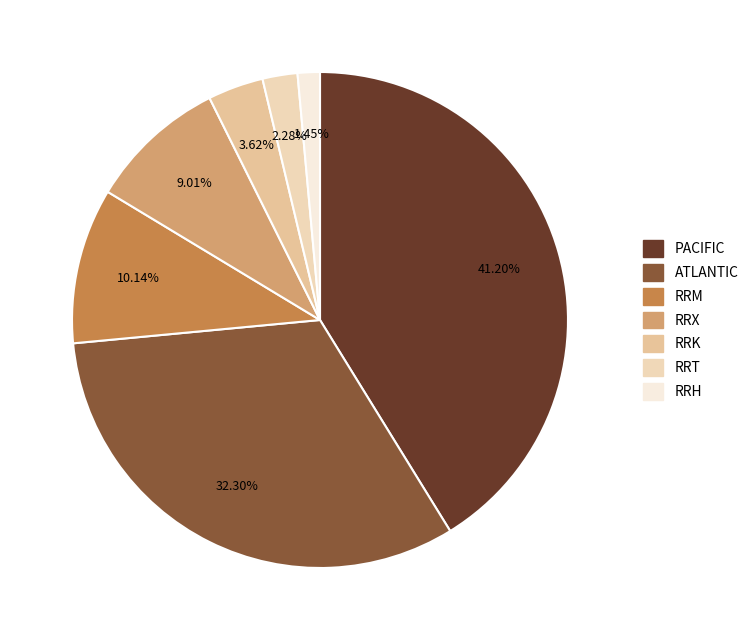

How many slices are in this pie chart?

7